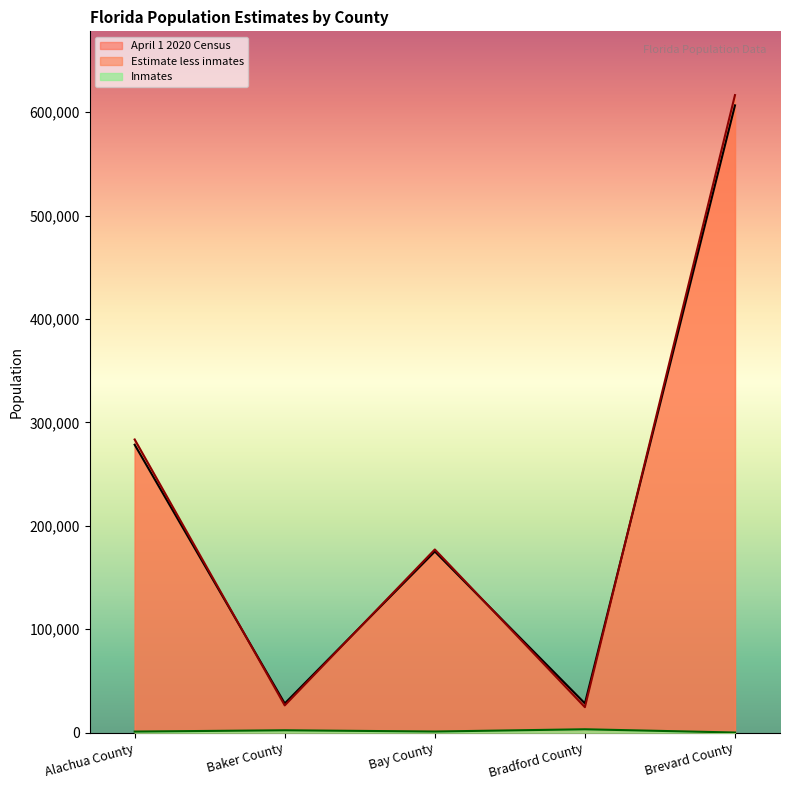

What is the label of the 2nd point from the right?

Bradford County